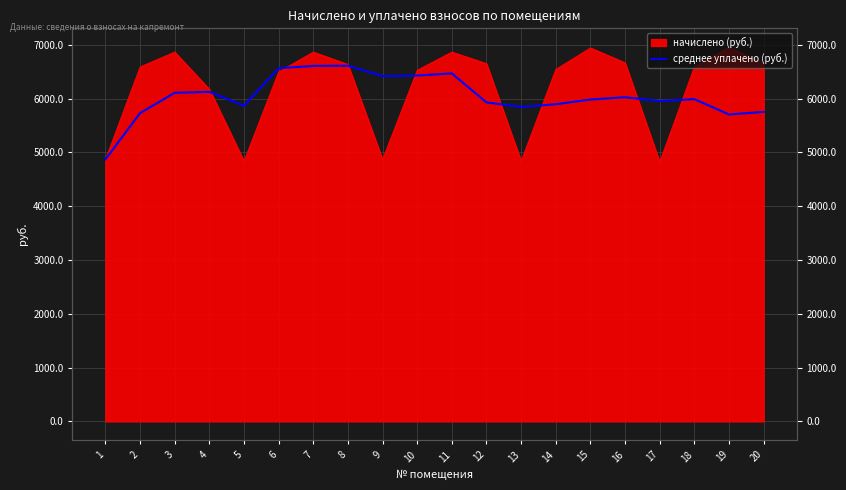

Which label corresponds to the smallest value in the chart?

1